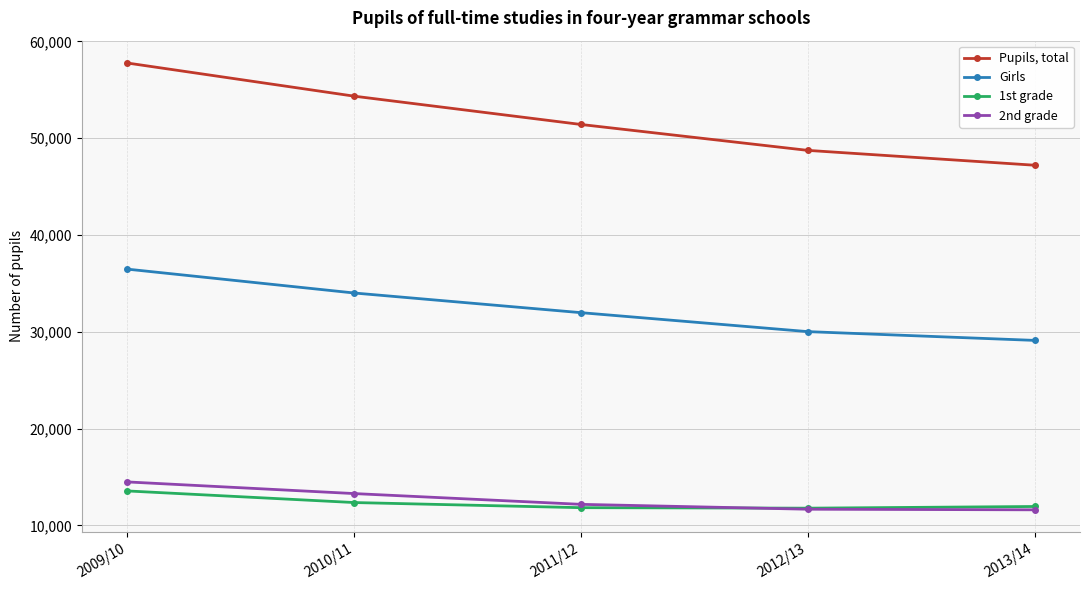

What is the lowest value of the 2nd grade series?

11609